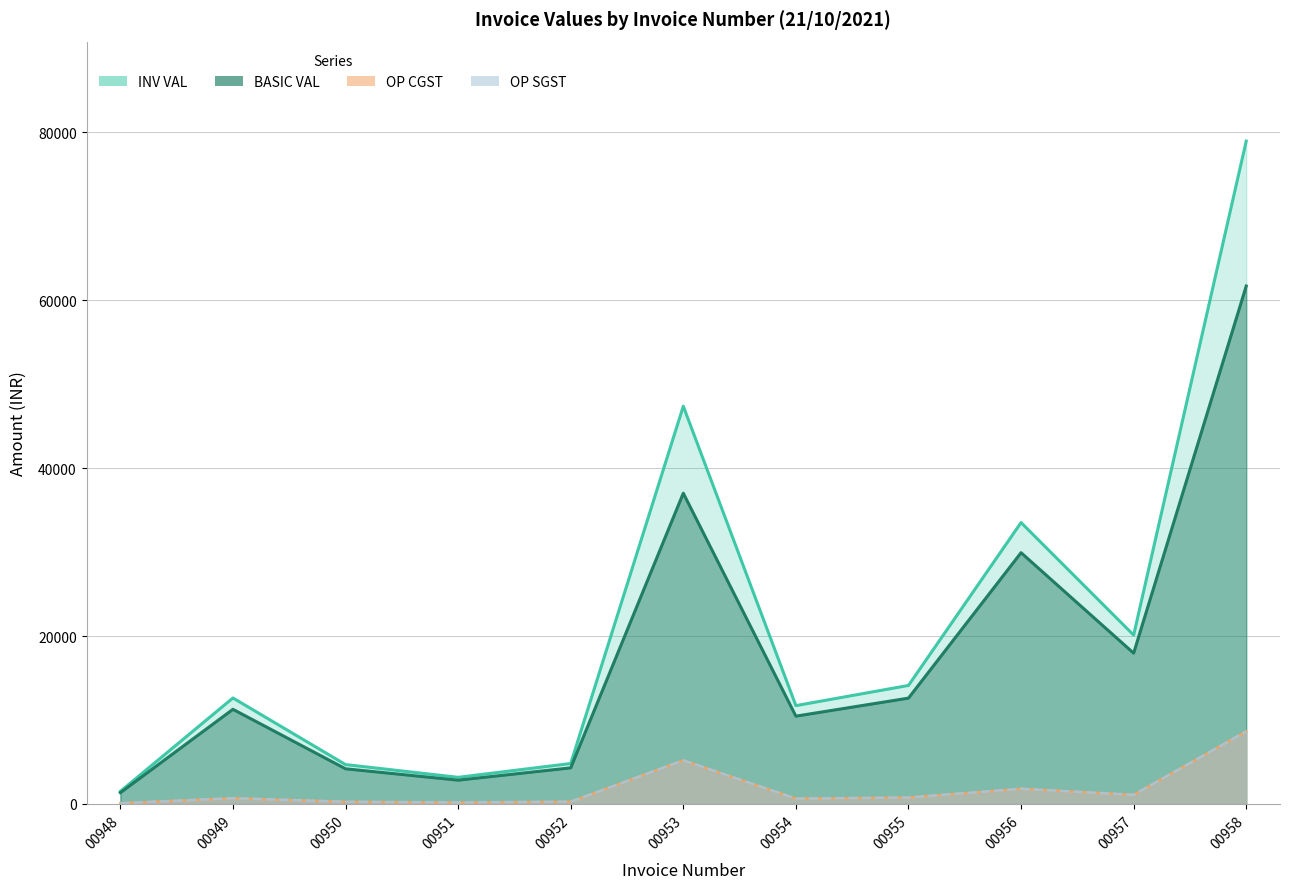

Reading left to right, extract all data points from this chart.

BASIC VAL: 00948=1332.0	00949=11268.0	00950=4181.0	00951=2825.0	00952=4294.0	00953=37020.0	00954=10452.5	00955=12600.0	00956=29930.0	00957=17958.0	00958=61700.0
OP CGST: 00948=79.9	00949=676.1	00950=250.9	00951=169.5	00952=257.6	00953=5182.8	00954=627.1	00955=756.0	00956=1795.8	00957=1077.5	00958=8638.0
OP SGST: 00948=79.9	00949=676.1	00950=250.9	00951=169.5	00952=257.6	00953=5182.8	00954=627.1	00955=756.0	00956=1795.8	00957=1077.5	00958=8638.0
INV VAL: 00948=1491.8	00949=12620.2	00950=4682.7	00951=3164.0	00952=4809.3	00953=47385.6	00954=11706.8	00955=14112.0	00956=33521.6	00957=20113.0	00958=78976.0